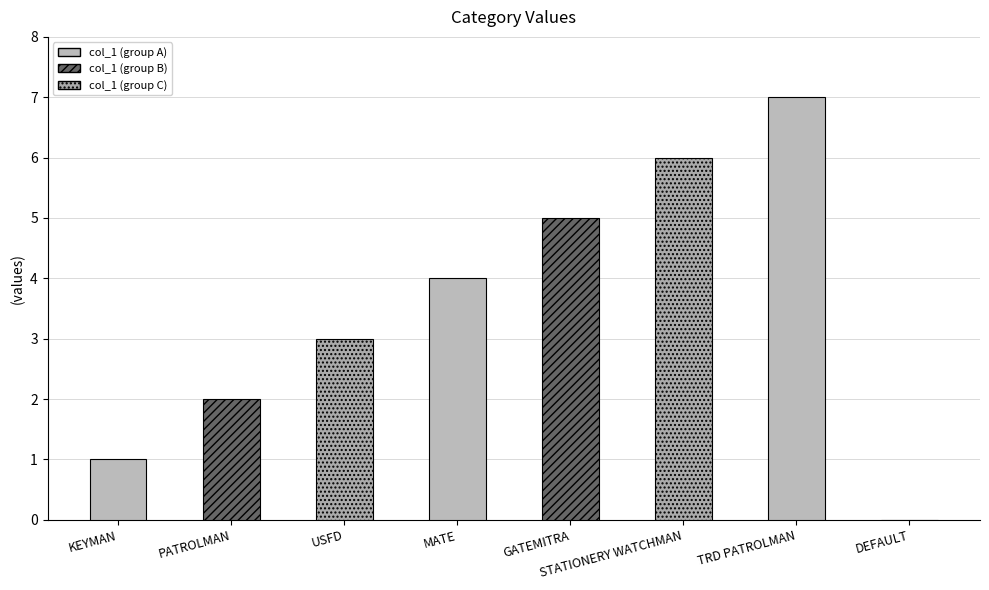

The value at MATE is 4. True or false?

True